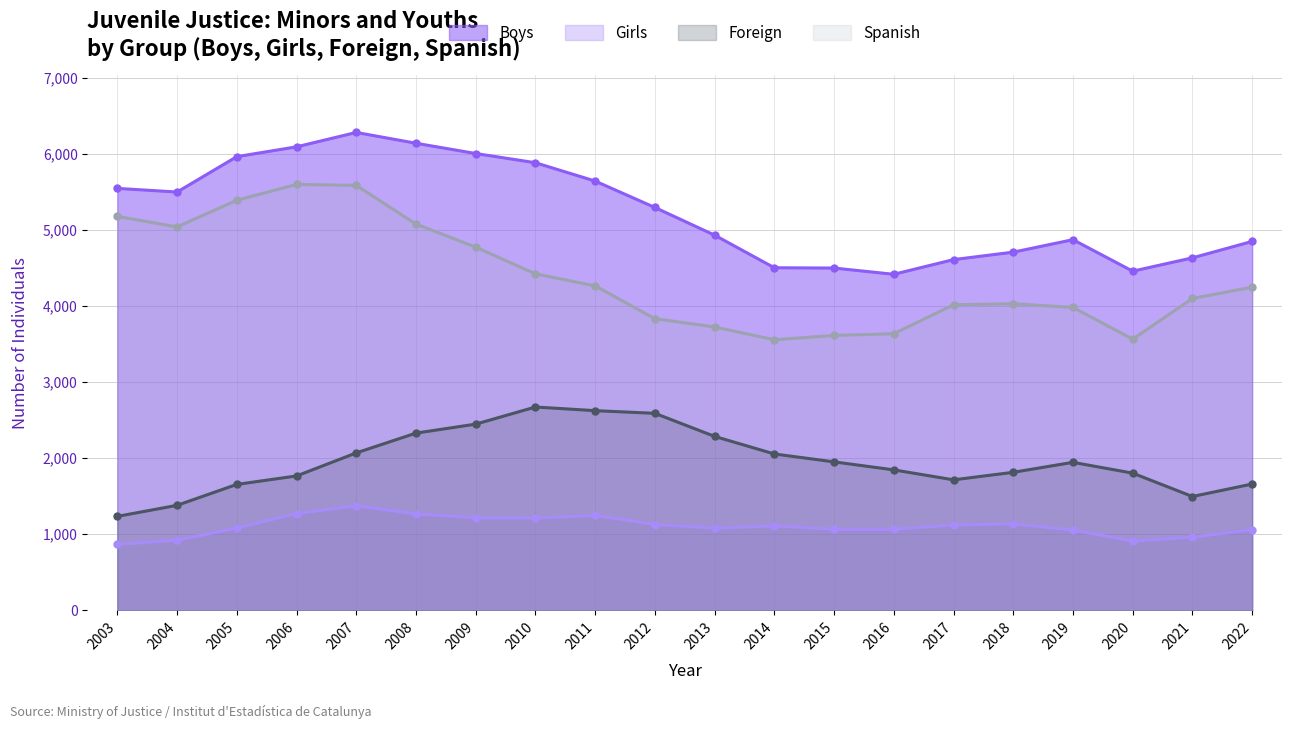

How many data points in Foreign are above 1945?

9